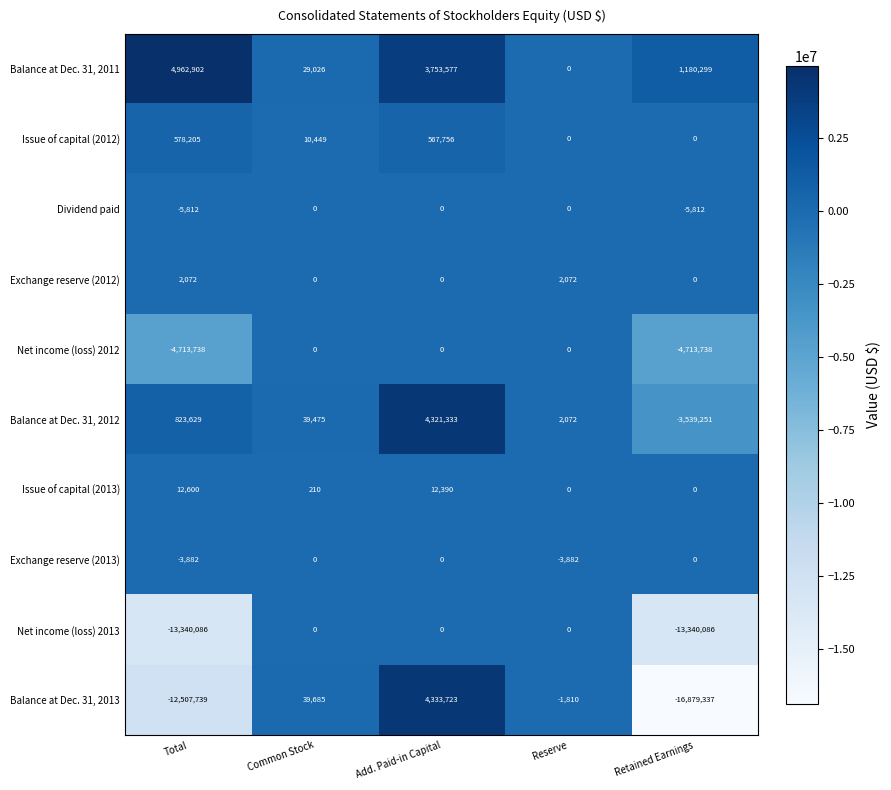

At which label does Issue of capital (2012) first exceed 10449?

Total